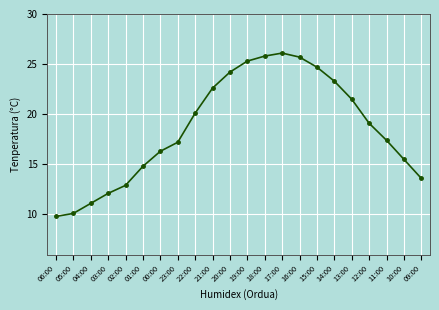

What is the sum of the values at 06:00 and 23:00?

27.0